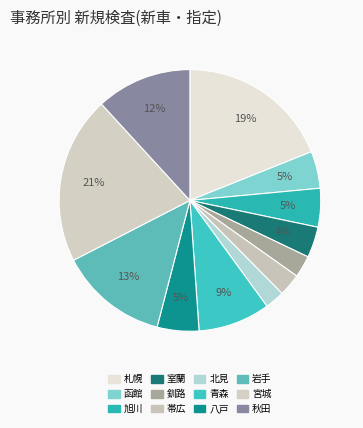

What is the smallest slice in the pie chart?

北見